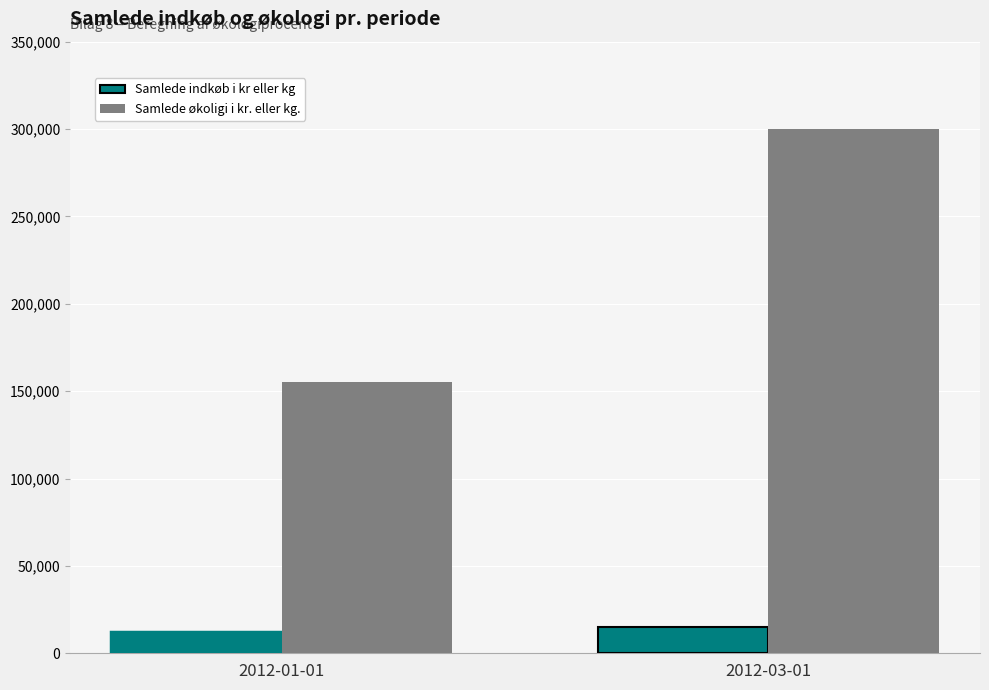

The value of Samlede indkøb i kr eller kg at 2012-03-01 is 15000. True or false?

True